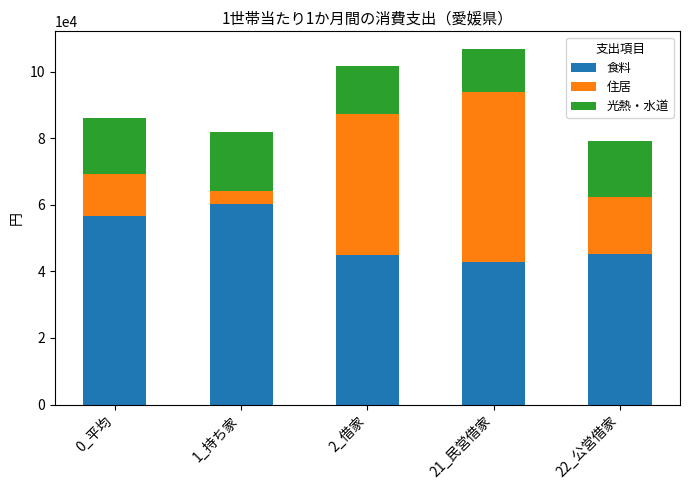

What is the sum of the 食料 values at 21_民営借家 and 22_公営借家?

88189